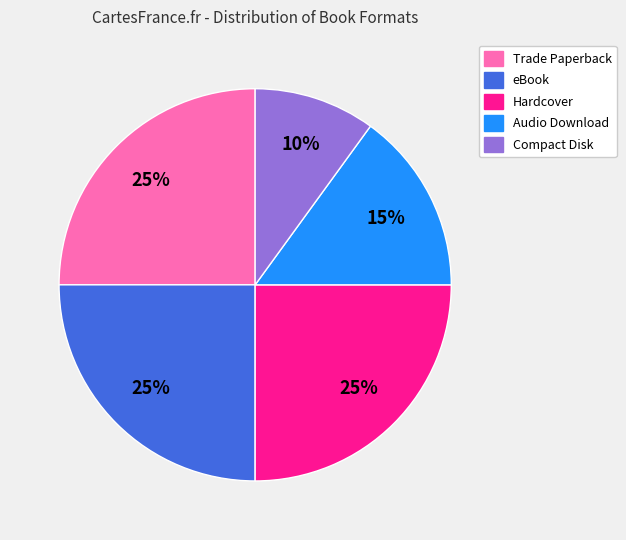

Do Audio Download and Trade Paperback together represent more than half of the pie?

No